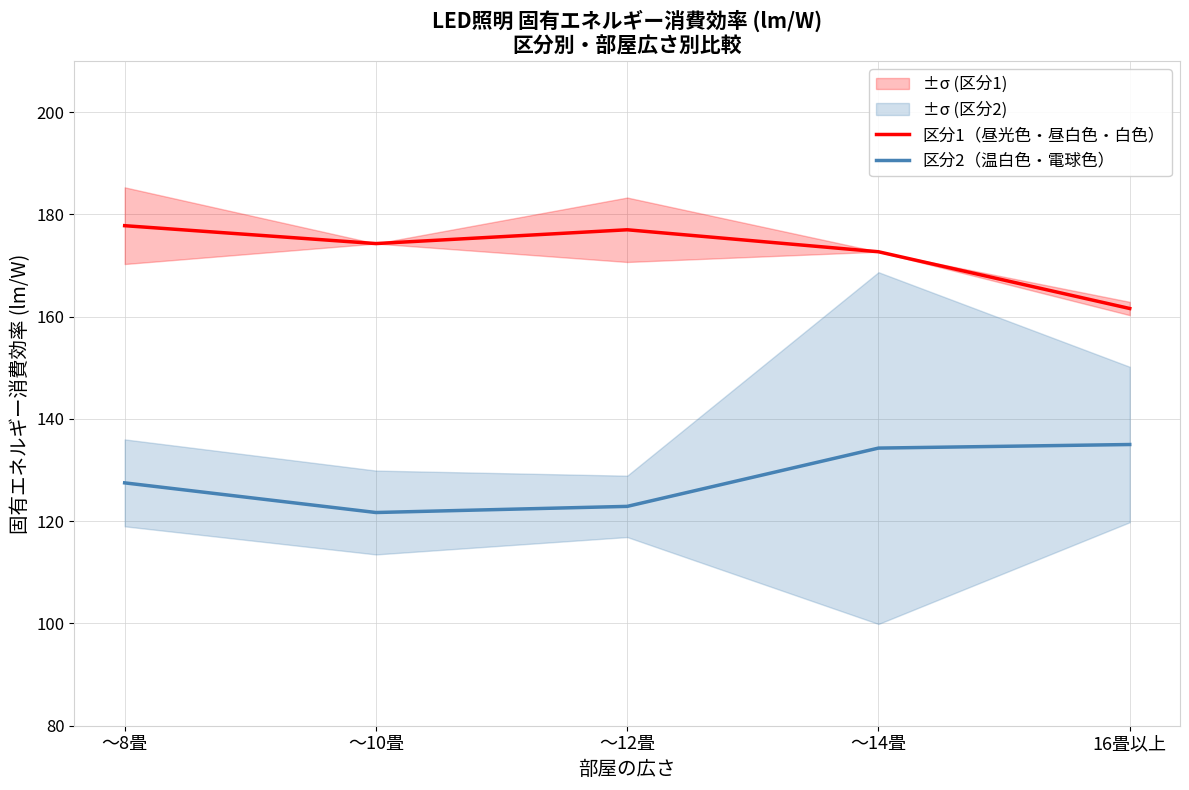

What is the difference between the 区分1（昼光色・昼白色・白色） values at ～10畳 and ～12畳?

2.7